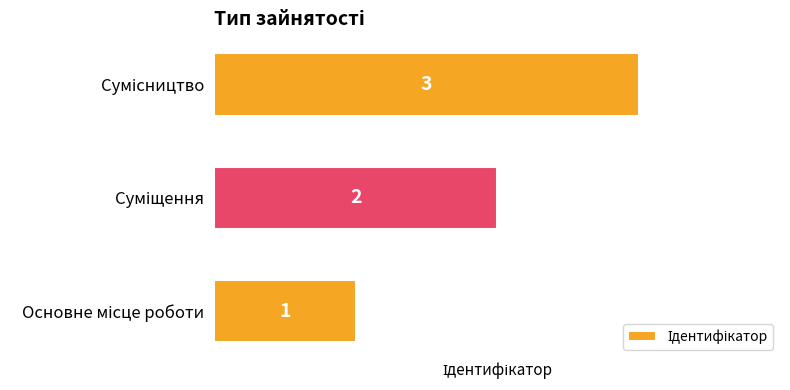

What is the greatest value displayed?

3